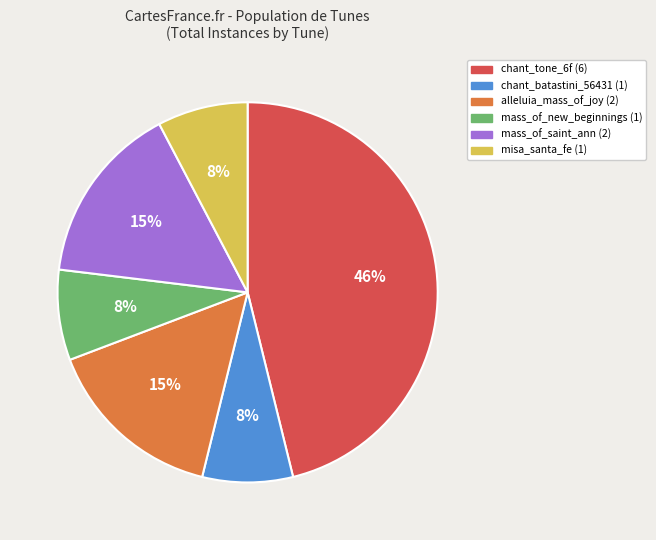

Is it true that alleluia_mass_of_joy is 26% of the pie?

False